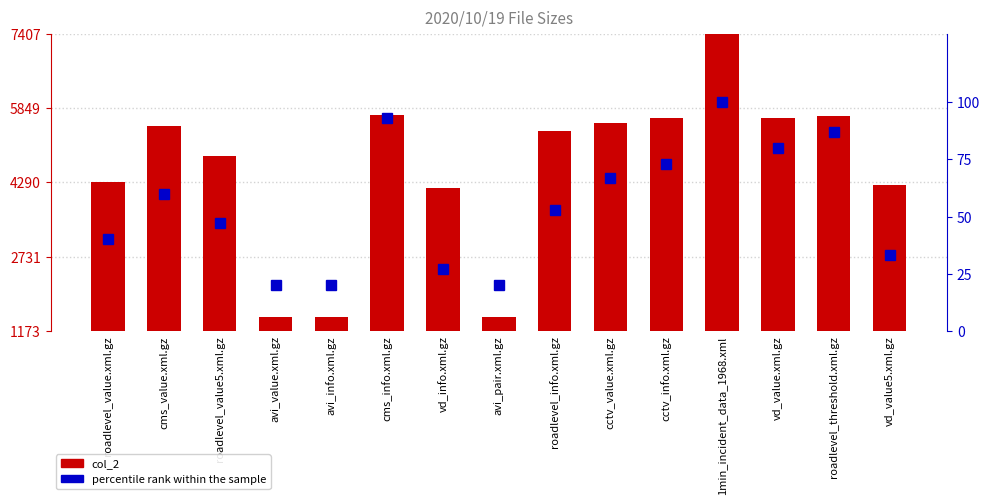

Which series has the widest spread of values?

col_2